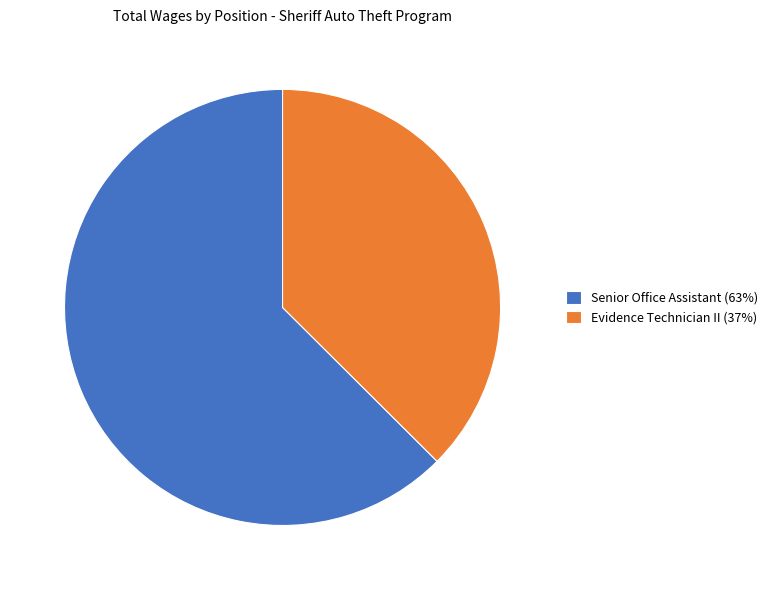

What is the largest slice in the pie chart?

Senior Office Assistant